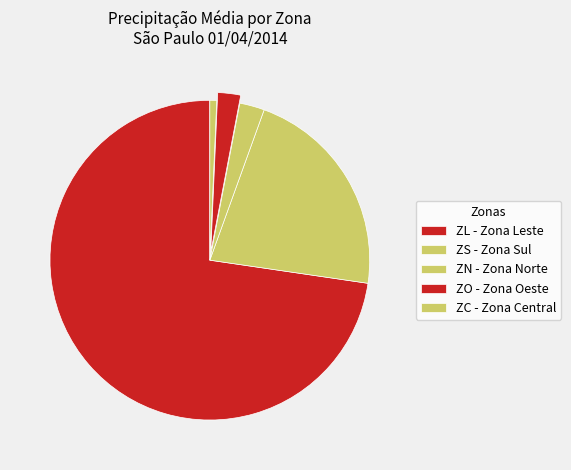

How many slices are in this pie chart?

5